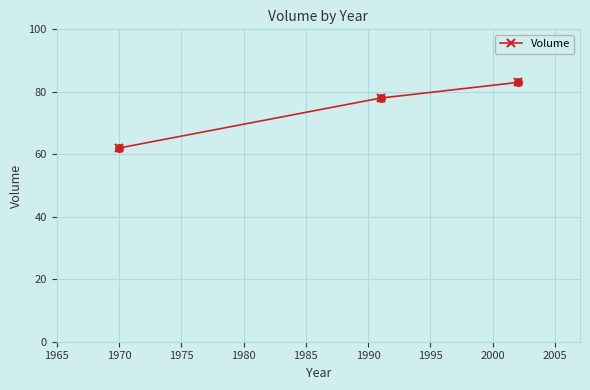

What is the sum of all values?

223